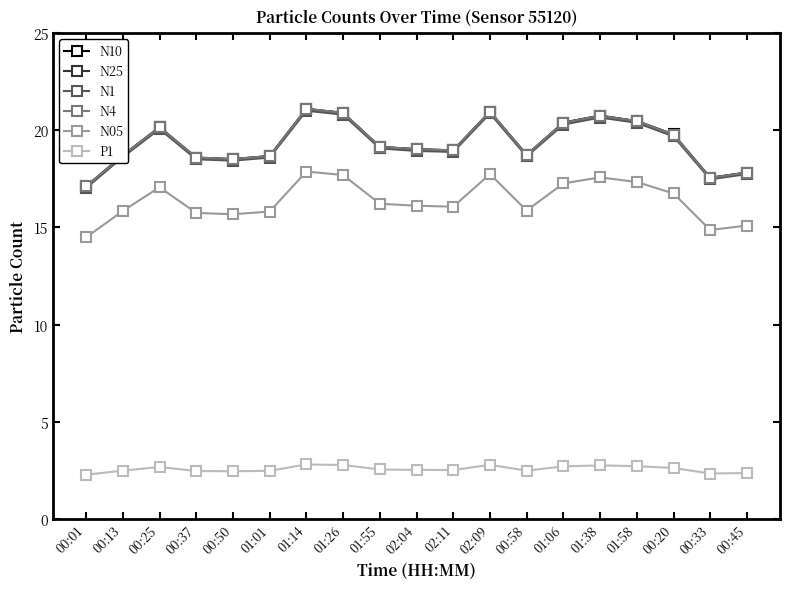

True or false: N10 has a value of 29.0 at 01:38.

False